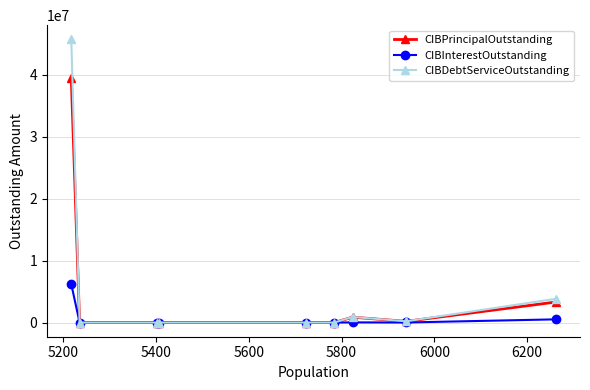

Which series has the widest spread of values?

CIBDebtServiceOutstanding